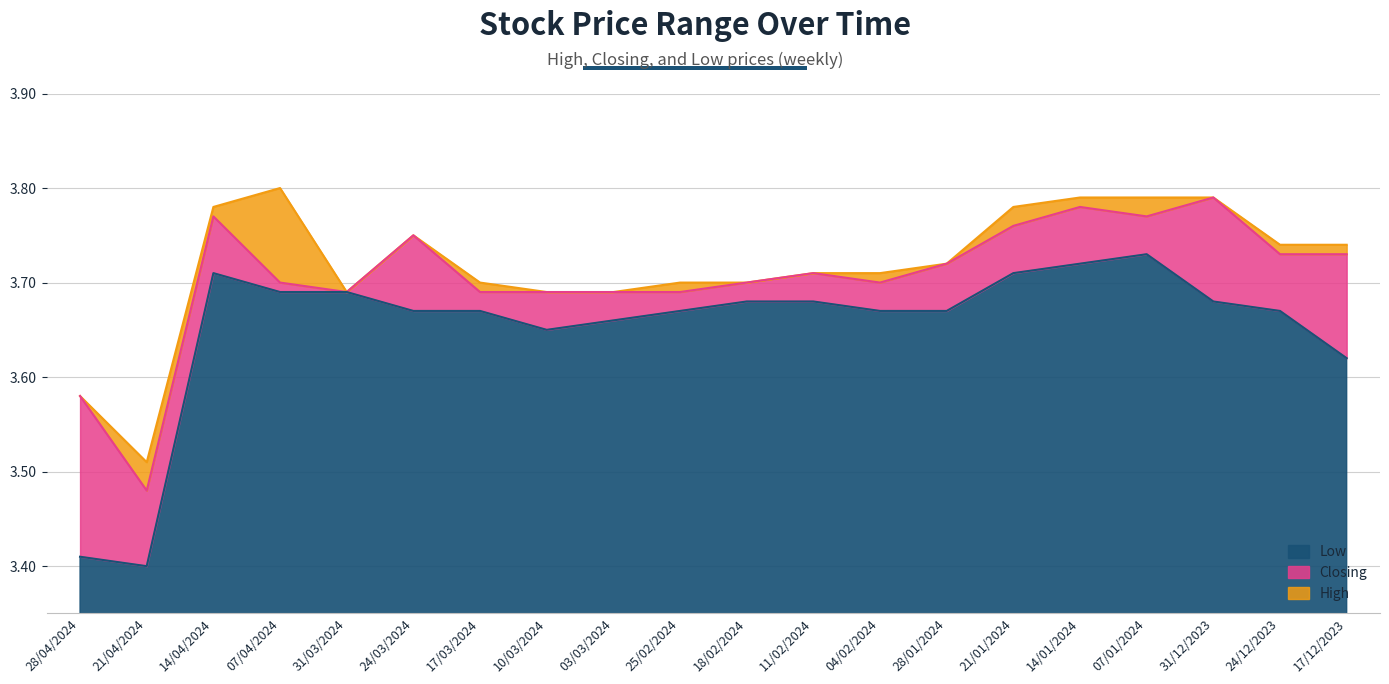

Which series has the largest total across all categories?

High